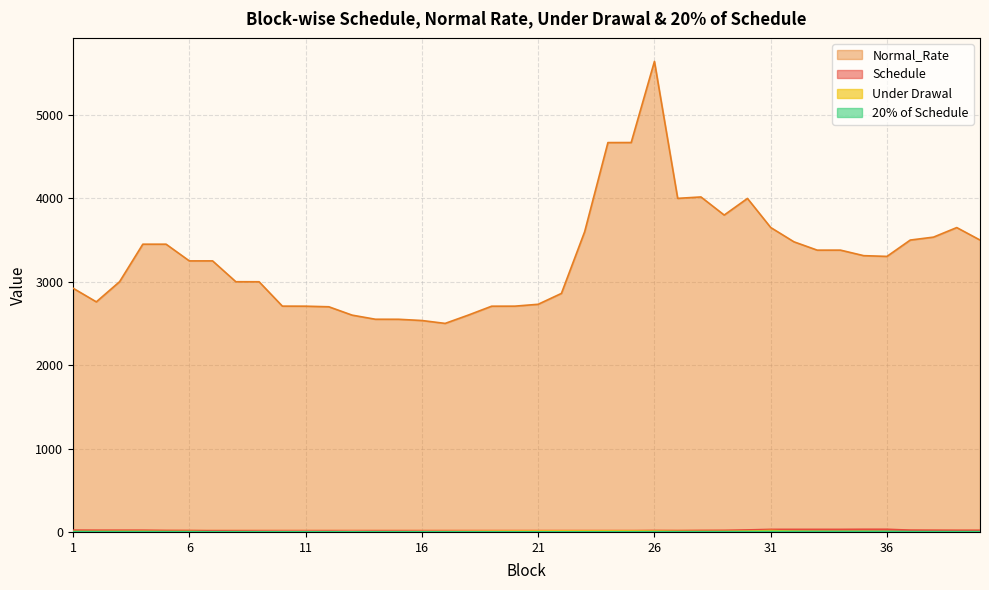

What is the spread (max minus min) of values at 1?

2918.8